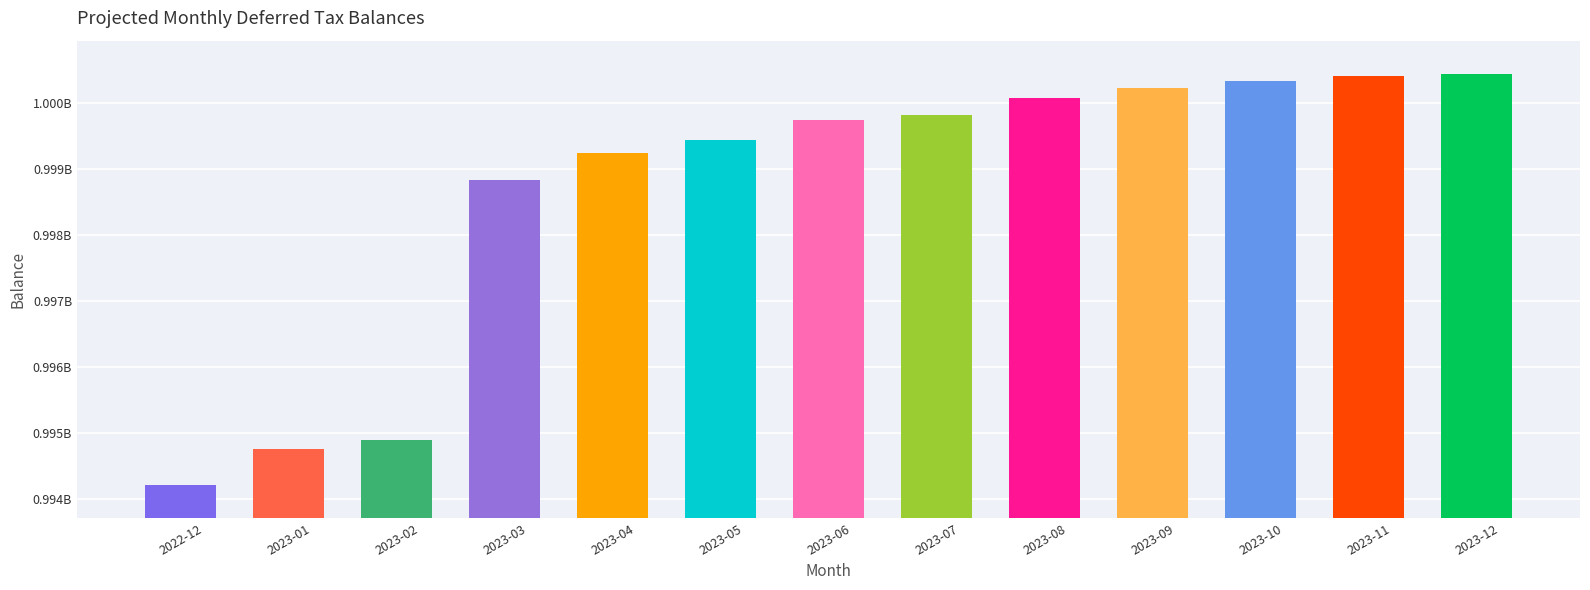

Reading right to left, extract all data points from this chart.

1000440948.0	1000402123.7	1000329218.1	1000228065.3	1000071680.6	999816555.4	999742608.2	999440817.4	999232273.4	998836504.1	994895488.1	994757565.8	994204247.4